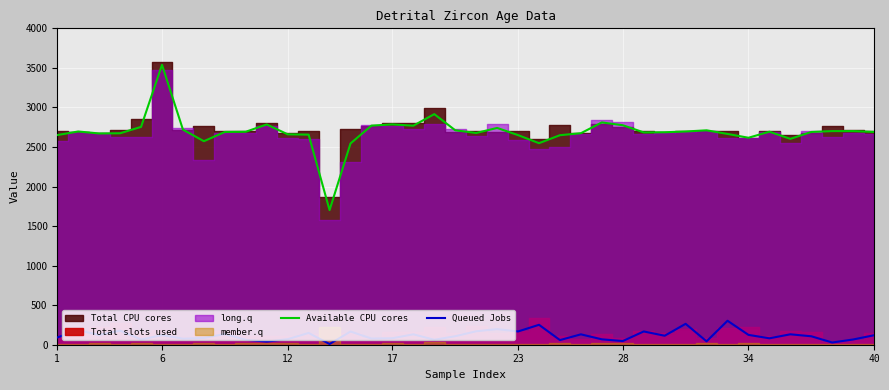

Which series has the largest total across all categories?

Available CPU cores